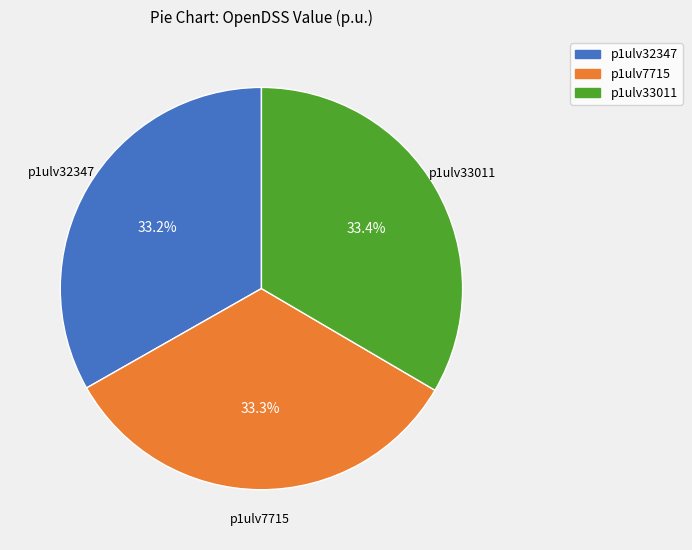

Is there a majority slice in this chart?

No